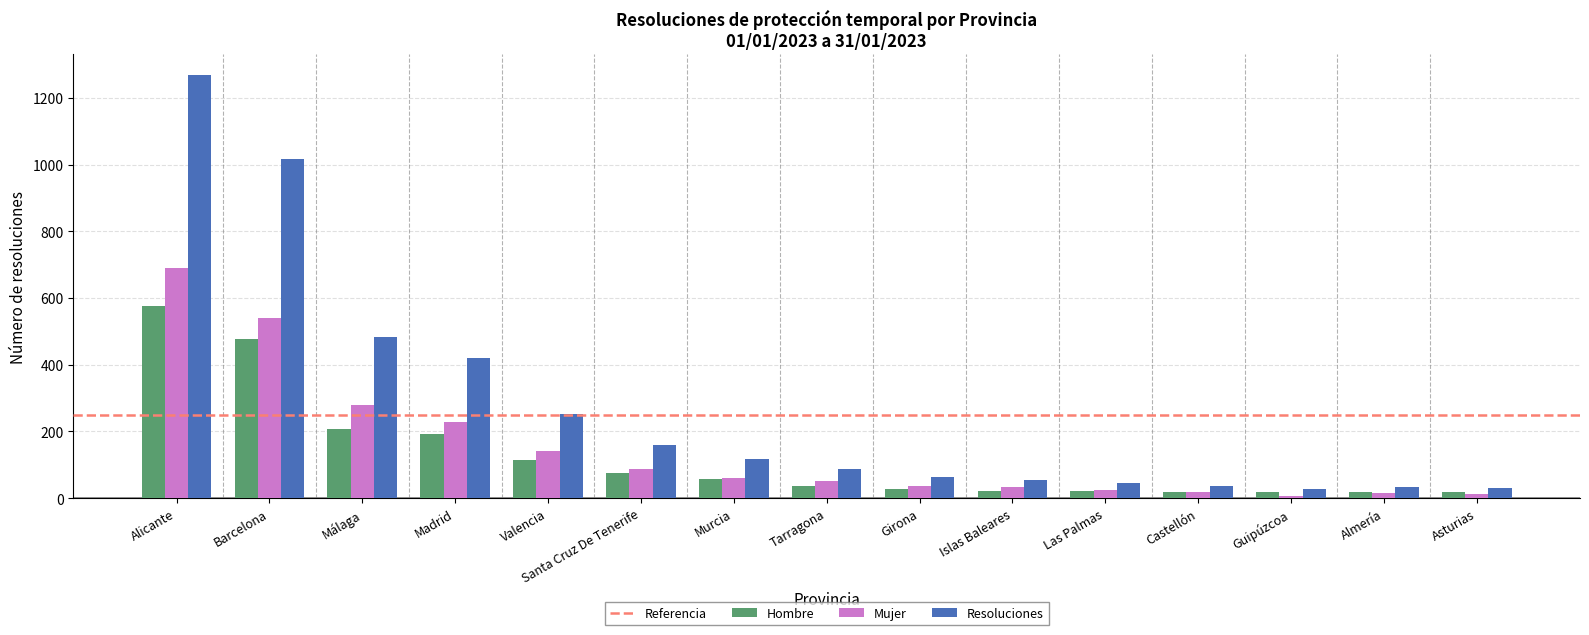

Are the bars horizontal?

No